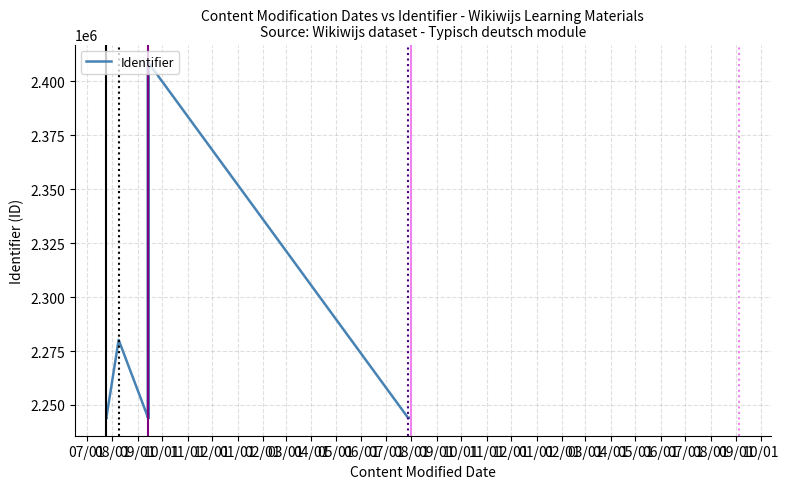

Reading right to left, transcribe all the data shown in this chart.

2243969	2243957	2244005	2408893	2408892	2244010	2244008	2244006	2408832	2408831	2244000	2243997	2243994	2243992	2243990	2243989	2243987	2243985	2408589	2408588	2408587	2243976	2243974	2243972	2243971	2243966	2408584	2408586	2243958	2280153	2244012	2244003	2243999	2243996	2243982	2243983	2243978	2243979	2243965